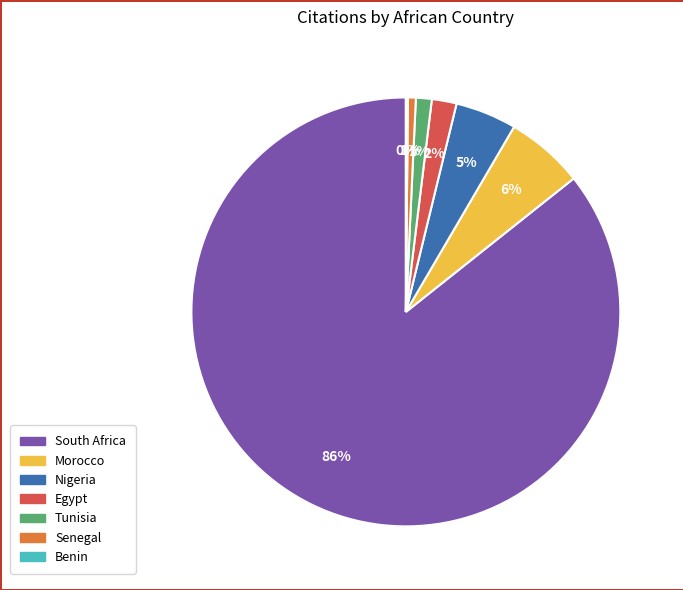

Does any single category account for the majority?

Yes